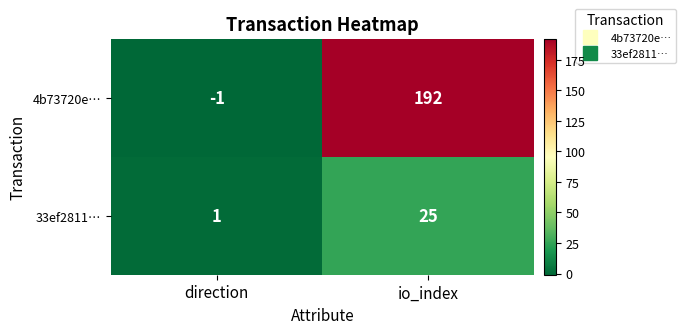

Which series has the widest spread of values?

4b73720e…